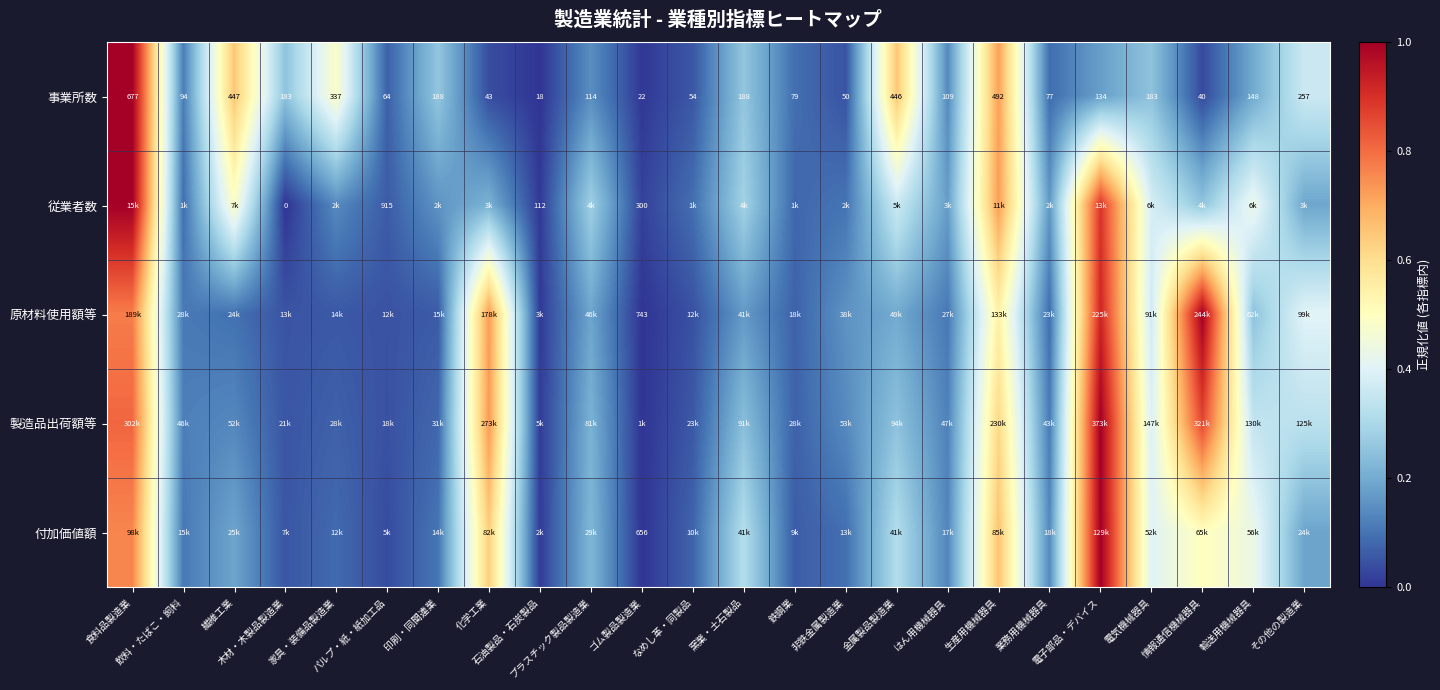

The 付加価値額 series shows 0.0 at パルプ・紙・紙加工品. True or false?

True